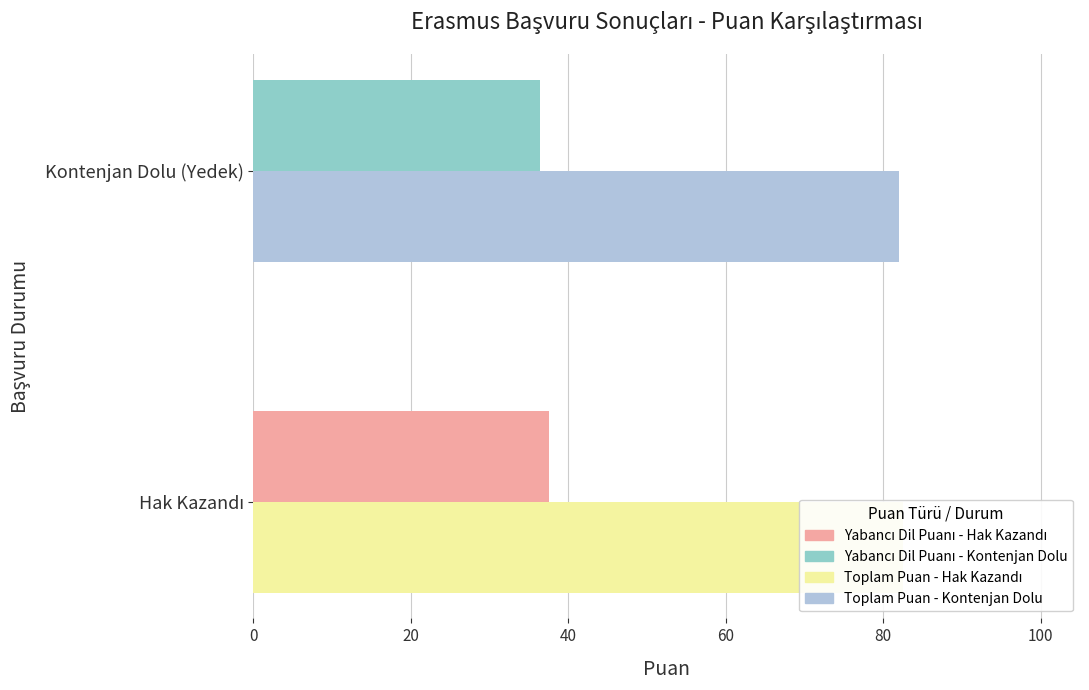

What is the sum of all Yabancı Dil Puanı (%50) values?

73.9